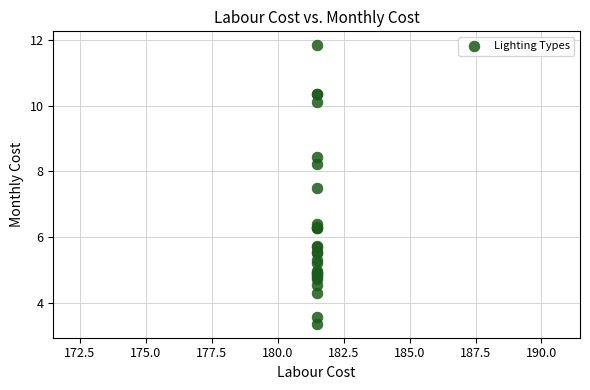

What Y value in the scatter plot is closest to 7?

7.5